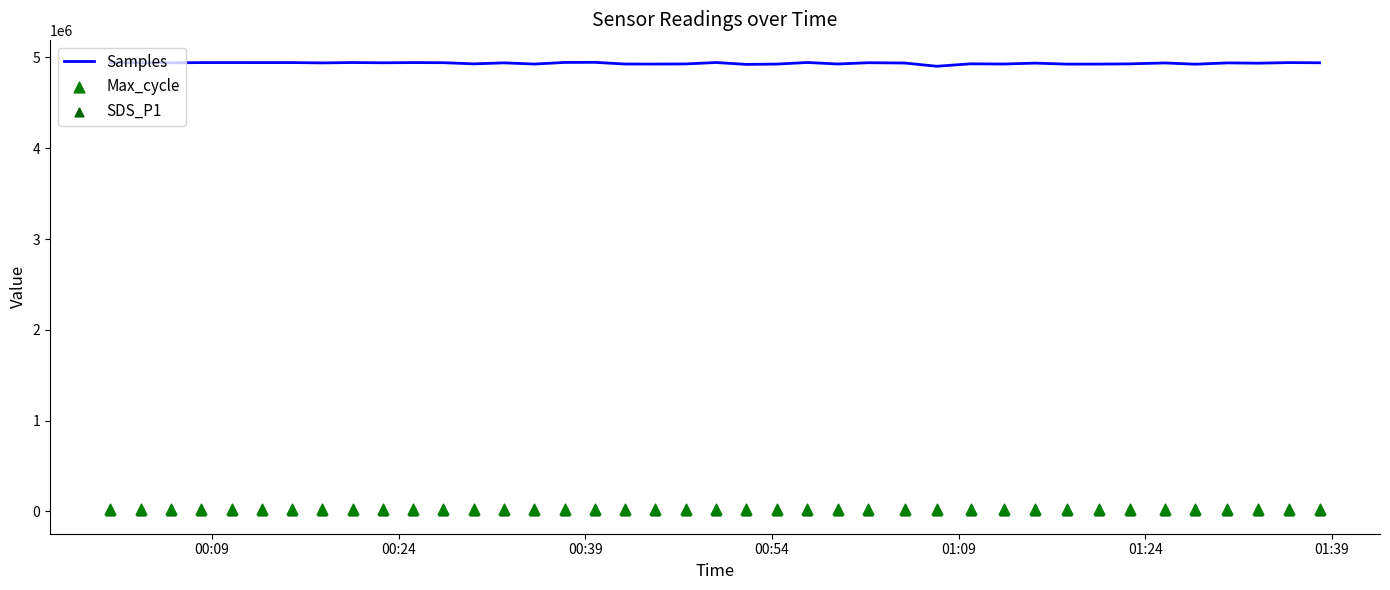

Is the value of Max_cycle at 18 greater than the value of Samples at 25?

No